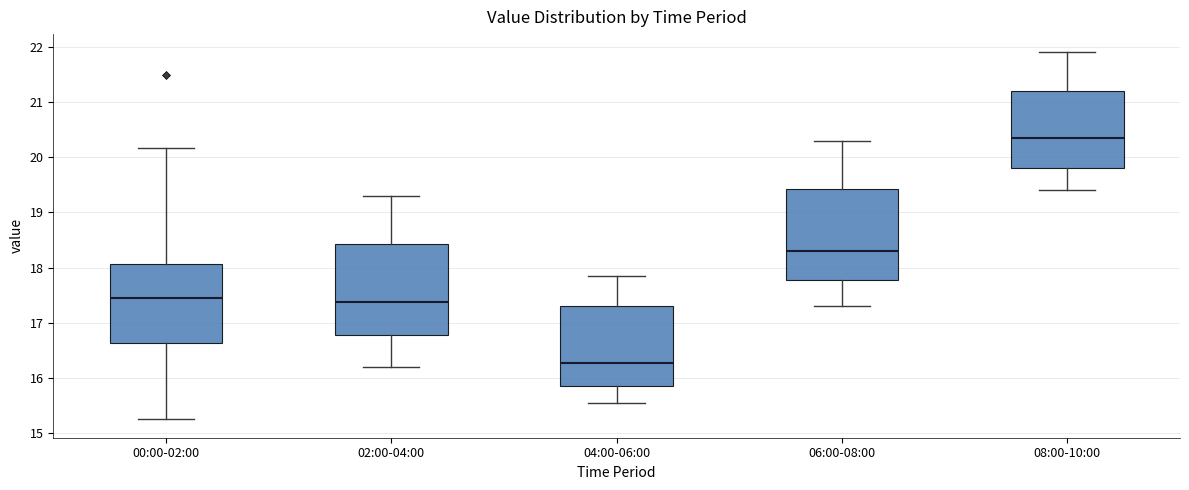

Reading left to right, read every box against the y-axis: the position of its median line, the range the box covers, and the ends of its whiskers. The values are not printed on the chart, so give them approximately, as read against the axis.

00:00-02:00: median 17.5, box 16.6 to 18.1, whiskers 15.3 to 20.2
02:00-04:00: median 17.4, box 16.8 to 18.4, whiskers 16.2 to 19.3
04:00-06:00: median 16.3, box 15.9 to 17.3, whiskers 15.6 to 17.9
06:00-08:00: median 18.3, box 17.8 to 19.4, whiskers 17.3 to 20.3
08:00-10:00: median 20.4, box 19.8 to 21.2, whiskers 19.4 to 21.9